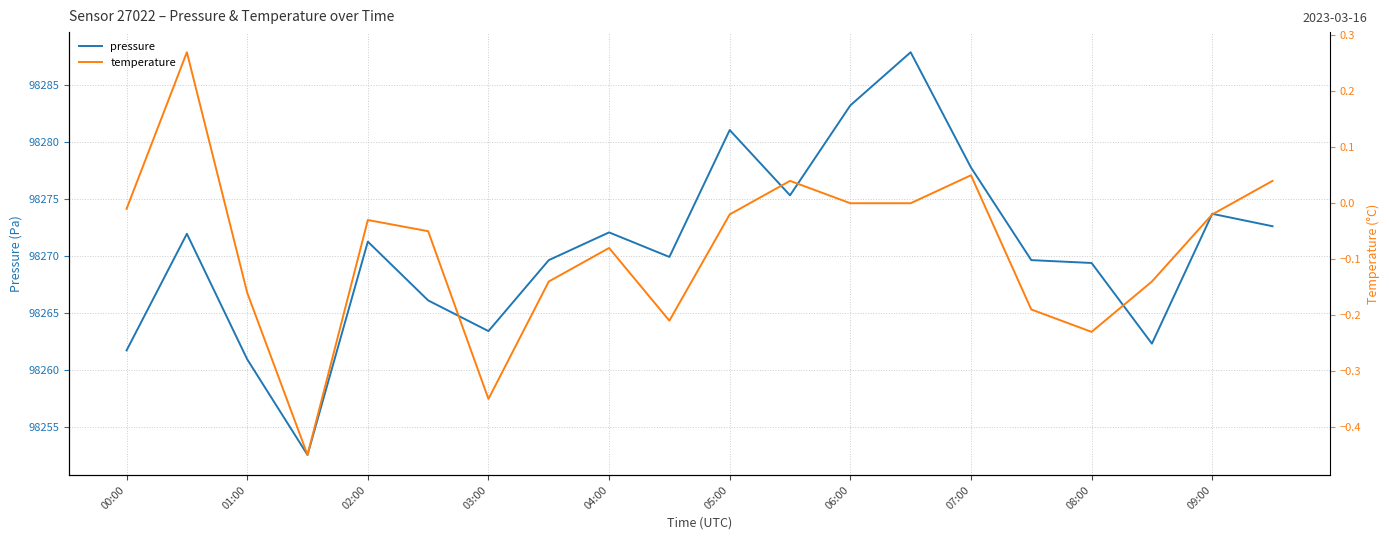

Is it true that pressure equals 139265.2 at 02:00?

False